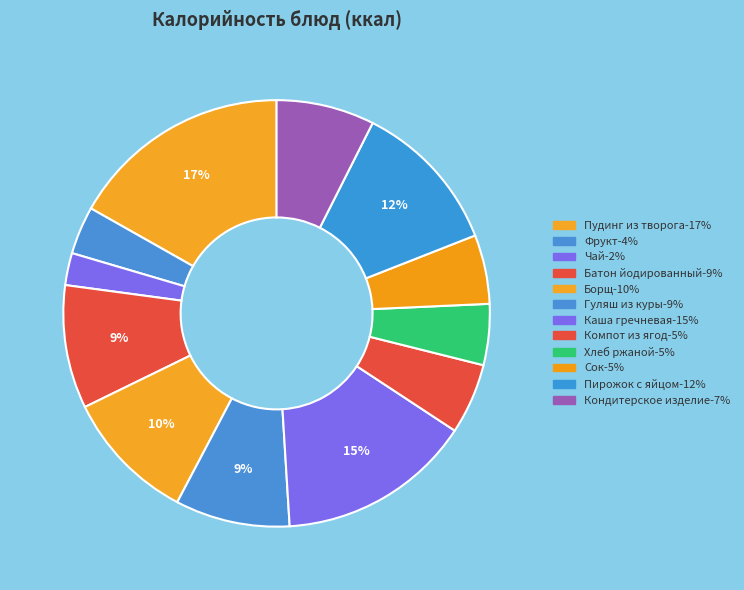

To the nearest percent, what is the average slice percentage?

8%